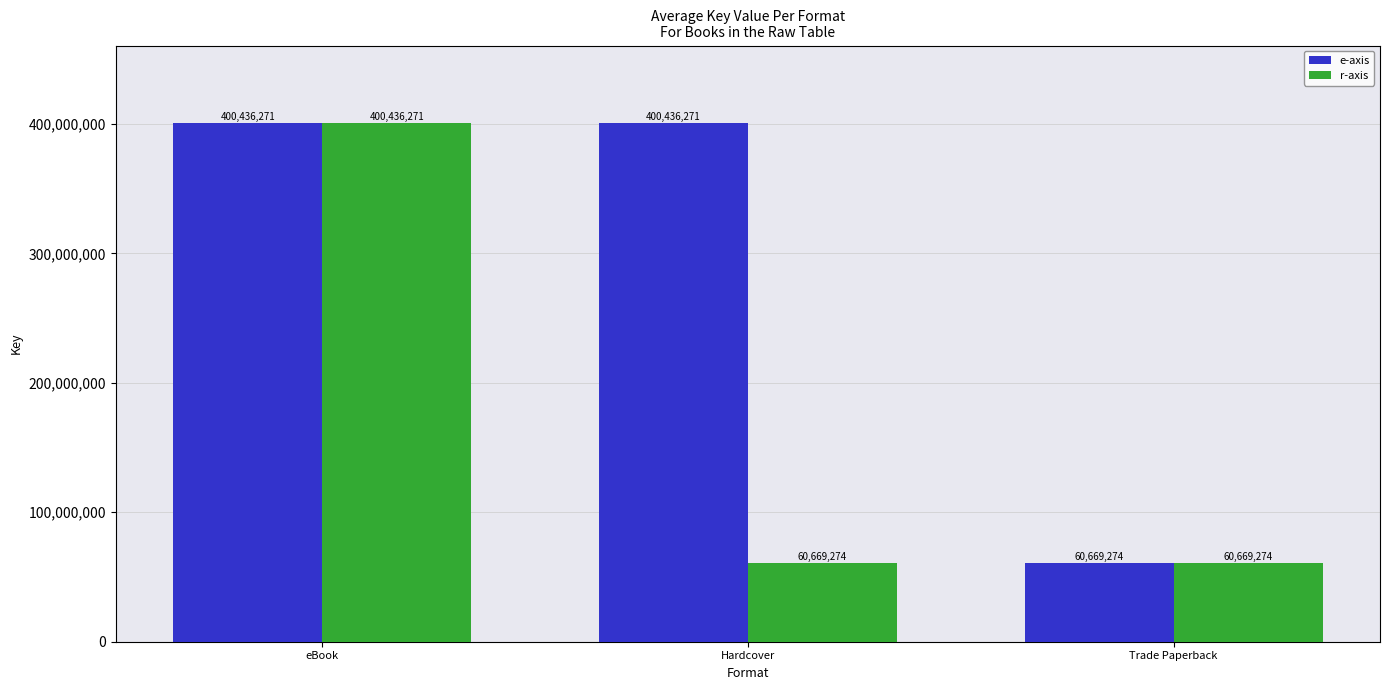

Is the value of e-axis at Hardcover greater than the value of r-axis at Hardcover?

Yes